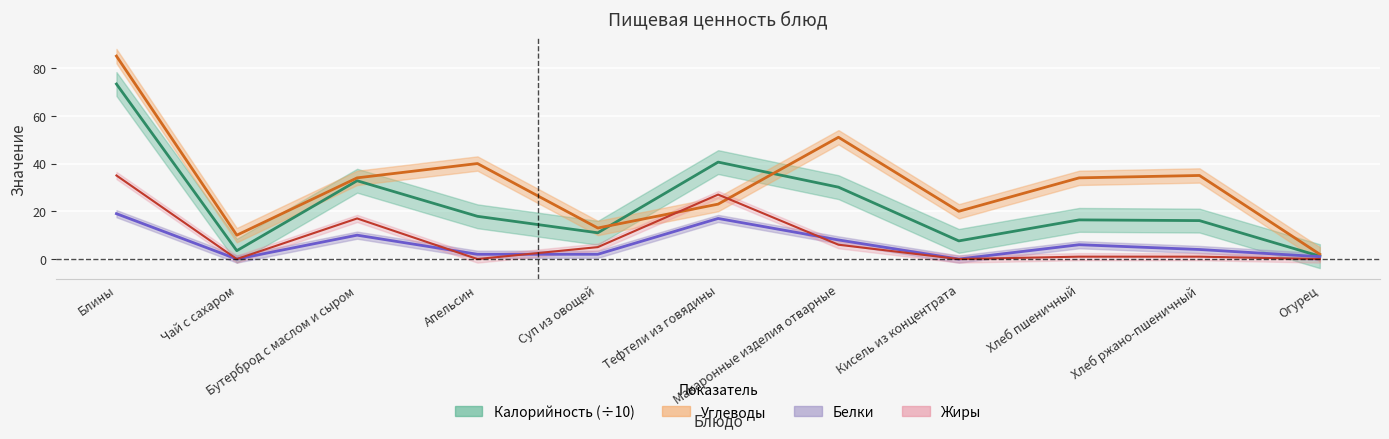

What is the value of the Белки point at the 4th from the left?

2.0